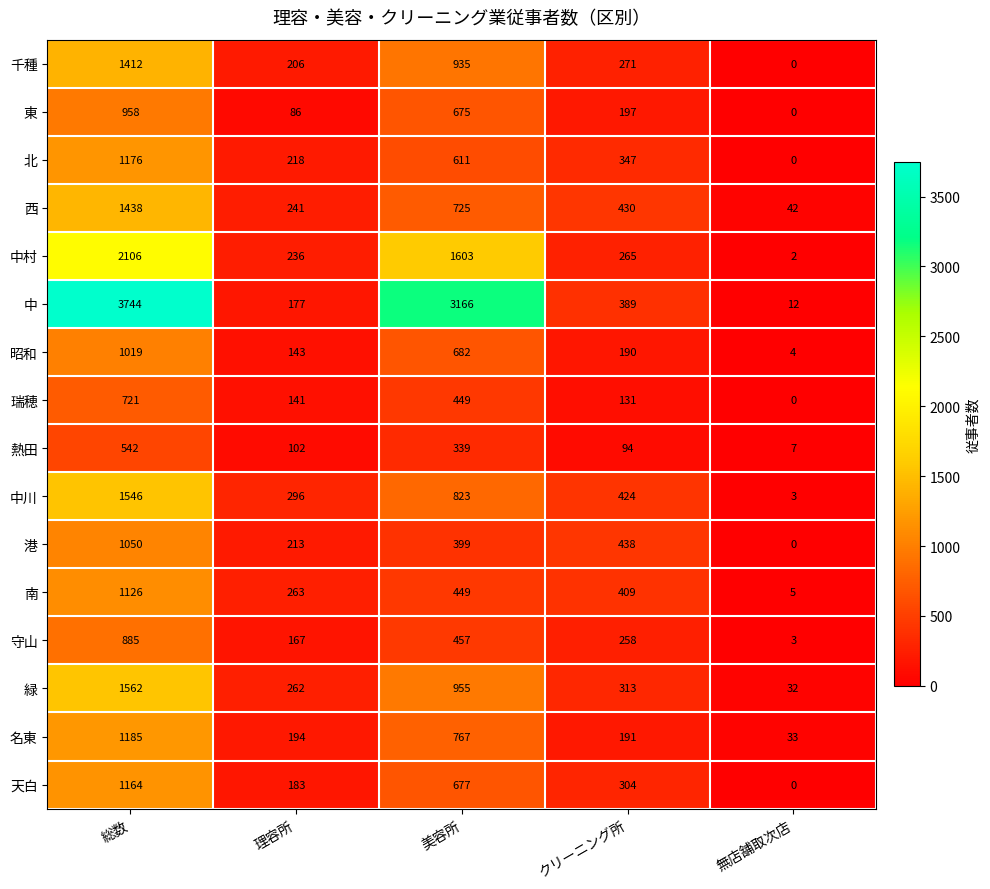

Read the 瑞穂 value at 理容所, to the nearest 100.

100